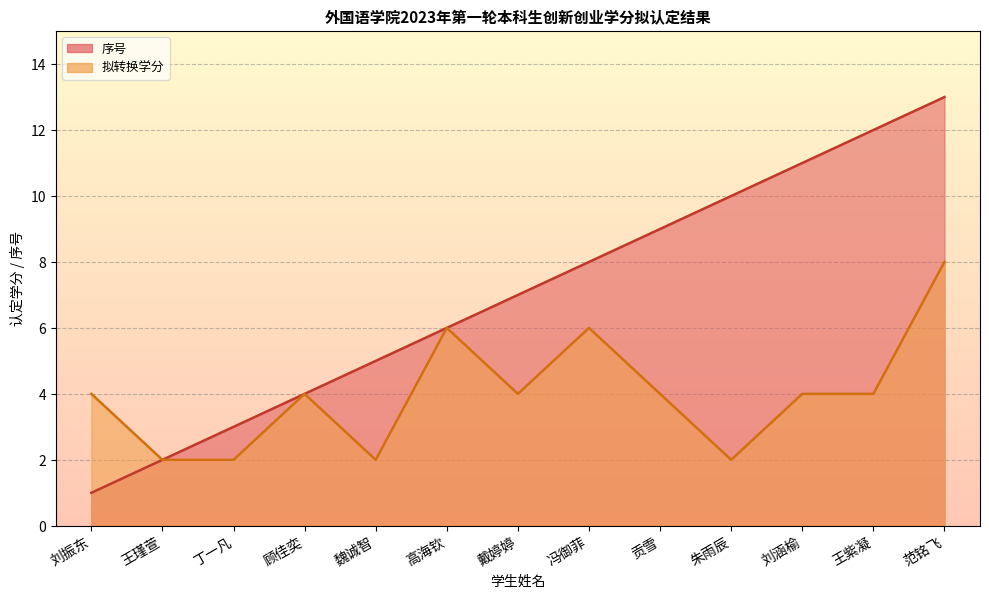

What is the value of the 拟转换学分 point at the 1st from the left?

4